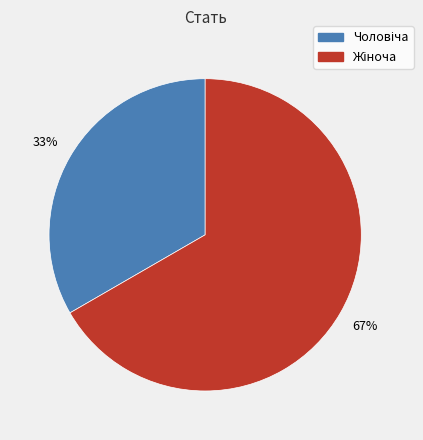

To the nearest percent, what is the average slice percentage?

50%